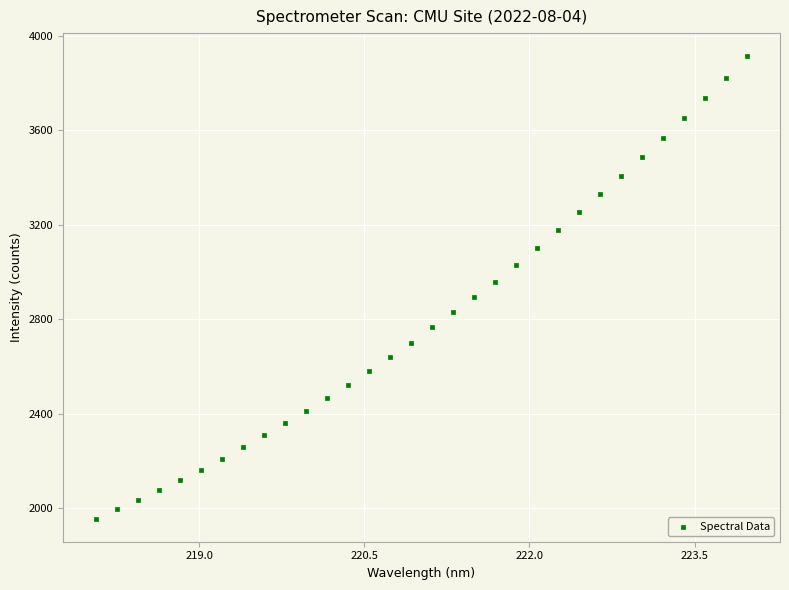

What is the range of X values (max minus min)?

5.9